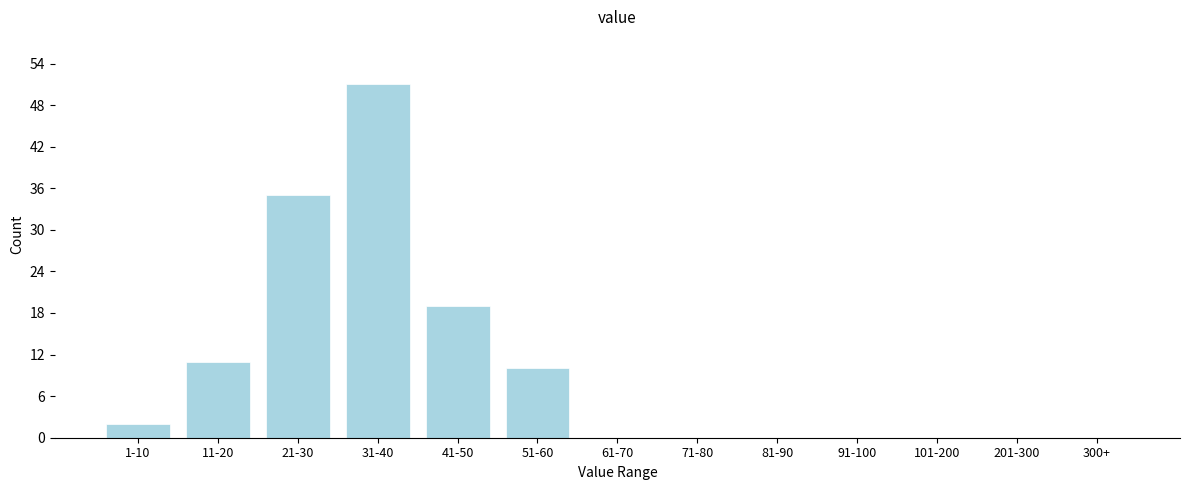

Reading right to left, transcribe all the data shown in this chart.

300+=0	201-300=0	101-200=0	91-100=0	81-90=0	71-80=0	61-70=0	51-60=10	41-50=19	31-40=51	21-30=35	11-20=11	1-10=2